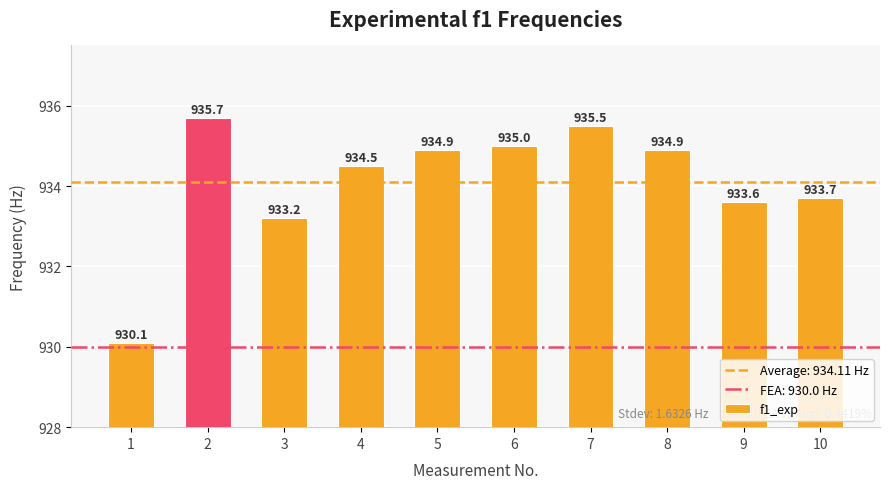

What is the value of the 3rd bar from the left?

933.2